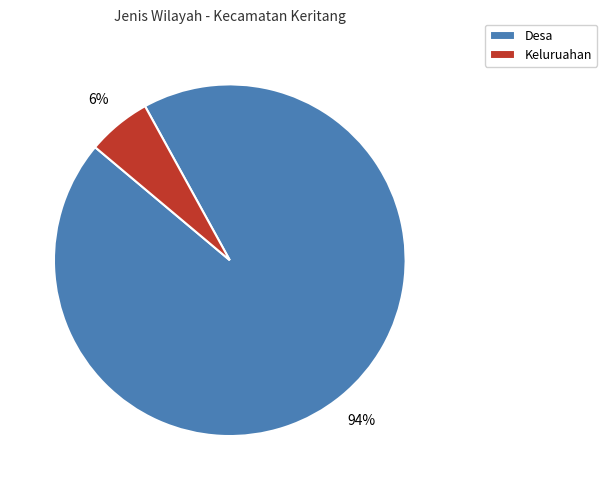

Is the sum of Desa and Keluruahan greater than half?

Yes